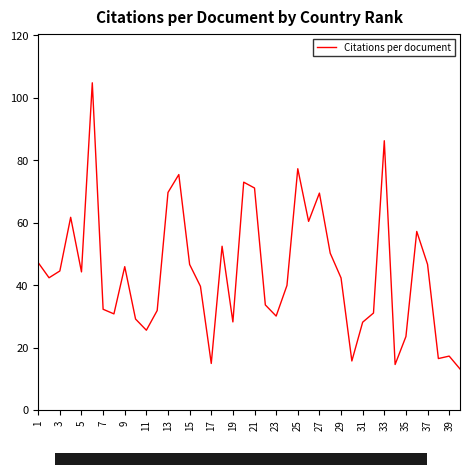

What is the greatest value displayed?

104.8